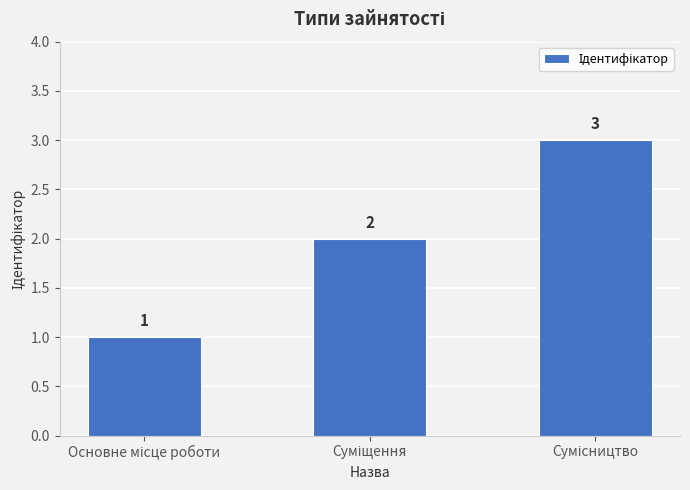

What is the difference between the maximum and minimum values?

2